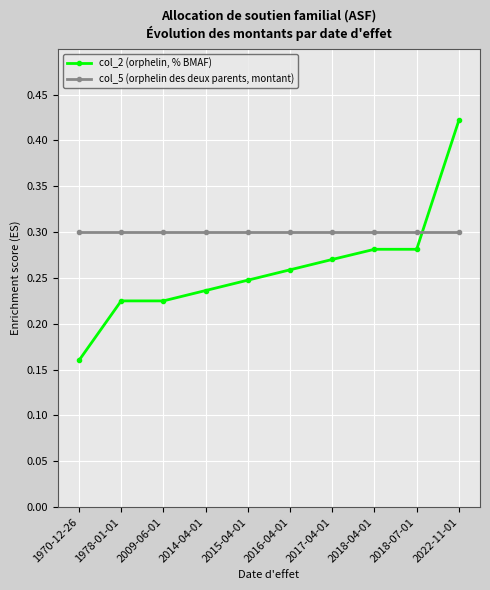

Between 2016-04-01 and 2022-11-01, which series saw the biggest shift?

col_2 (orphelin, % BMAF)